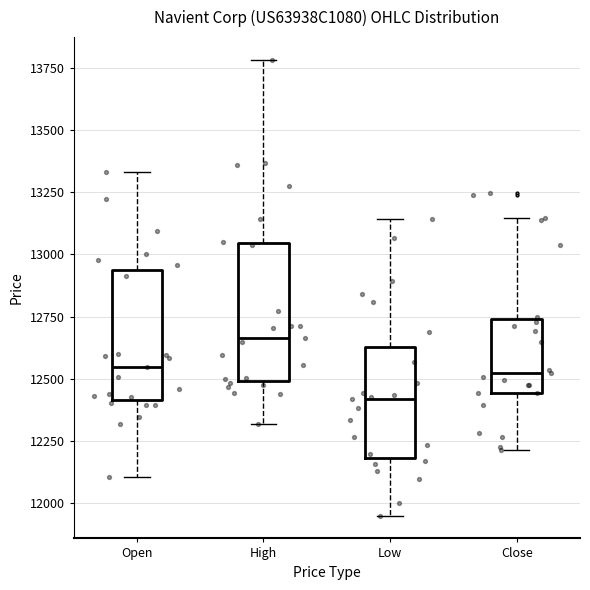

Which box's median line is the highest?

High